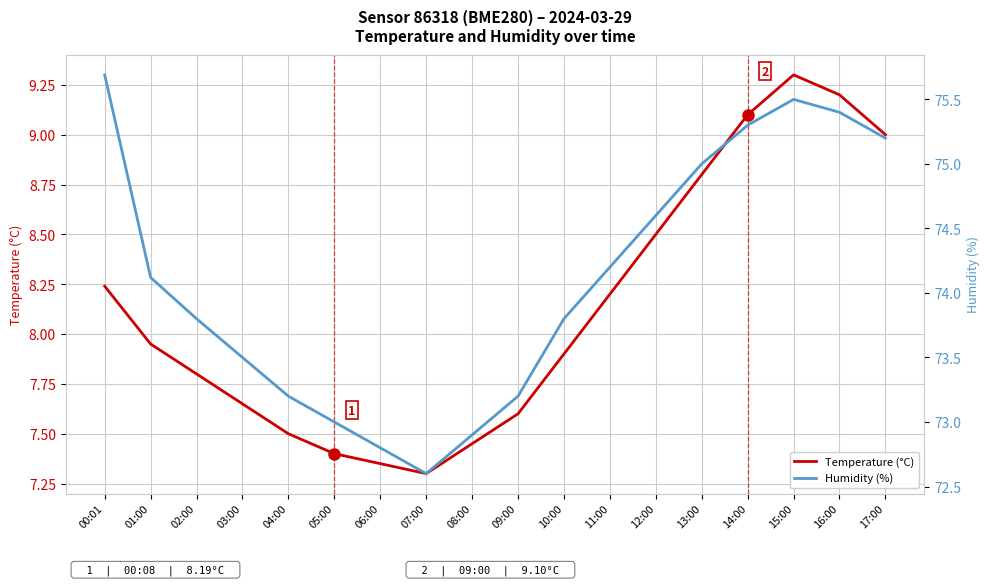

Rank the series by their average value, from lowest to highest.

Temperature (°C), Humidity (%)